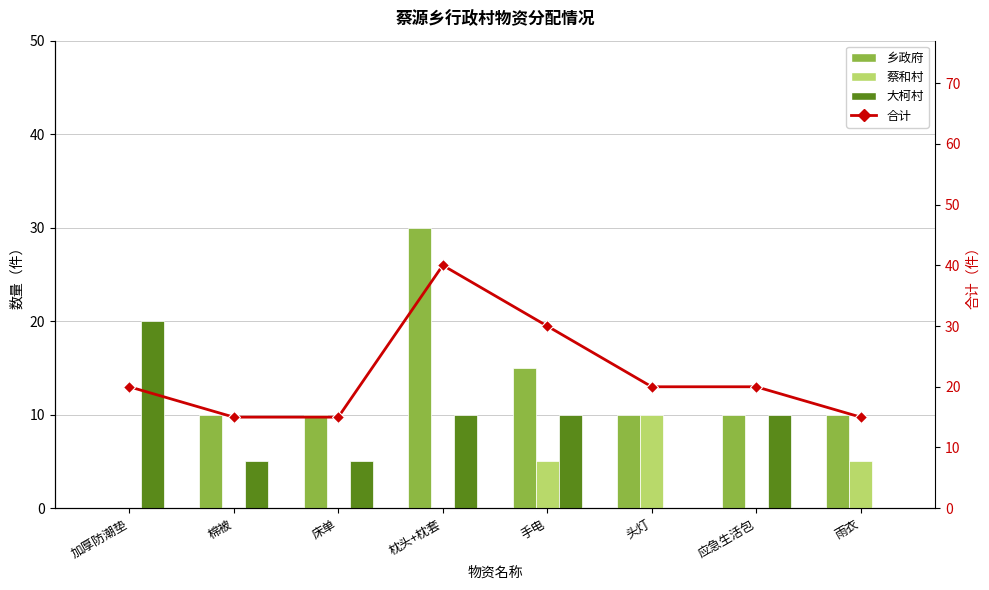

What is the approximate value of 大柯村 at 加厚防潮垫, to the nearest 5?

20